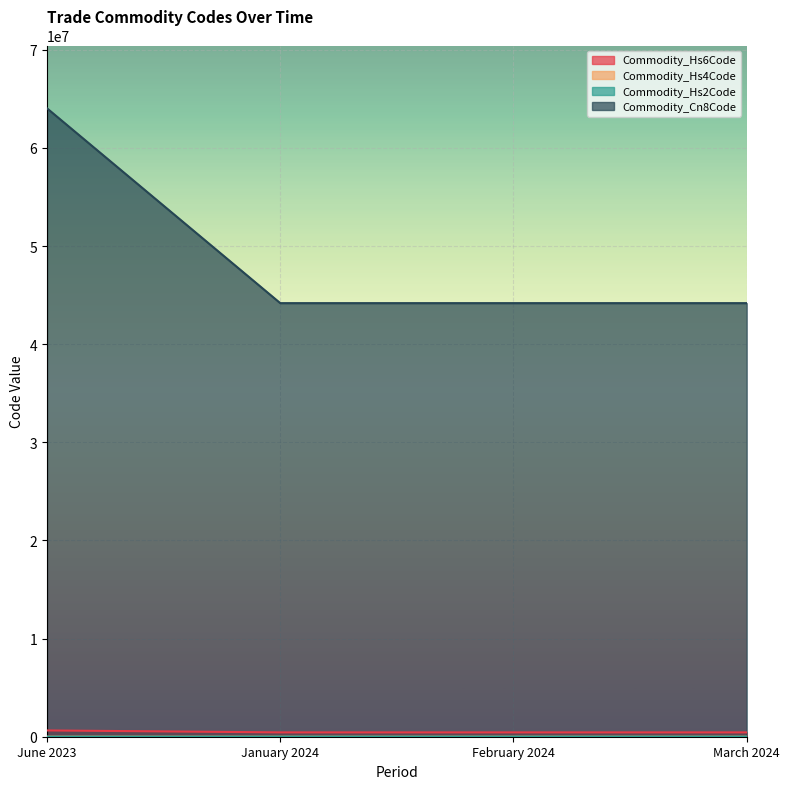

How many values in the Commodity_Hs4Code series exceed 4418?

1